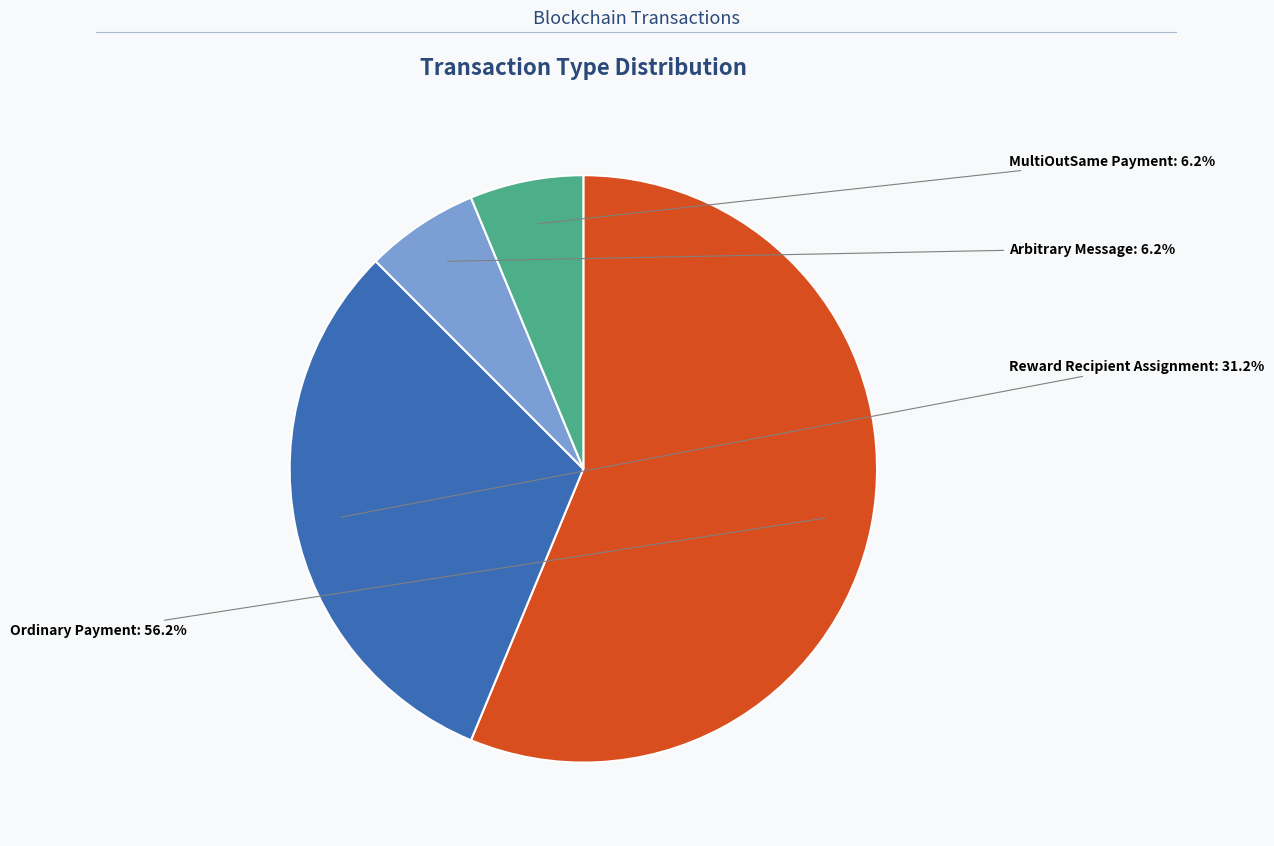

Which slice is the largest?

Ordinary Payment